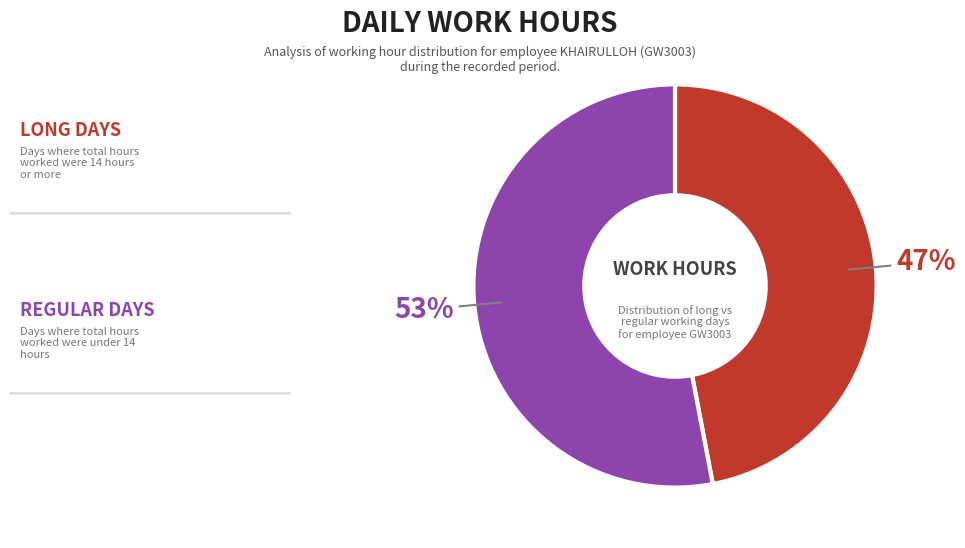

How many slices are in this pie chart?

2